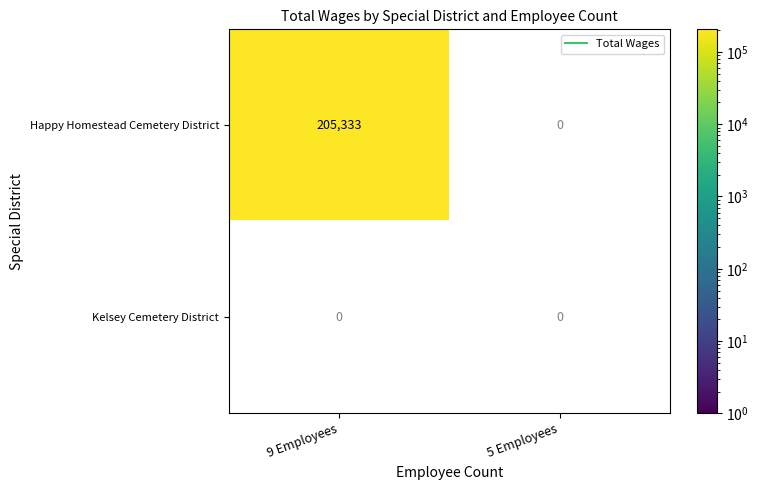

The value of Happy Homestead Cemetery District at 9 Employees is 125855. True or false?

False